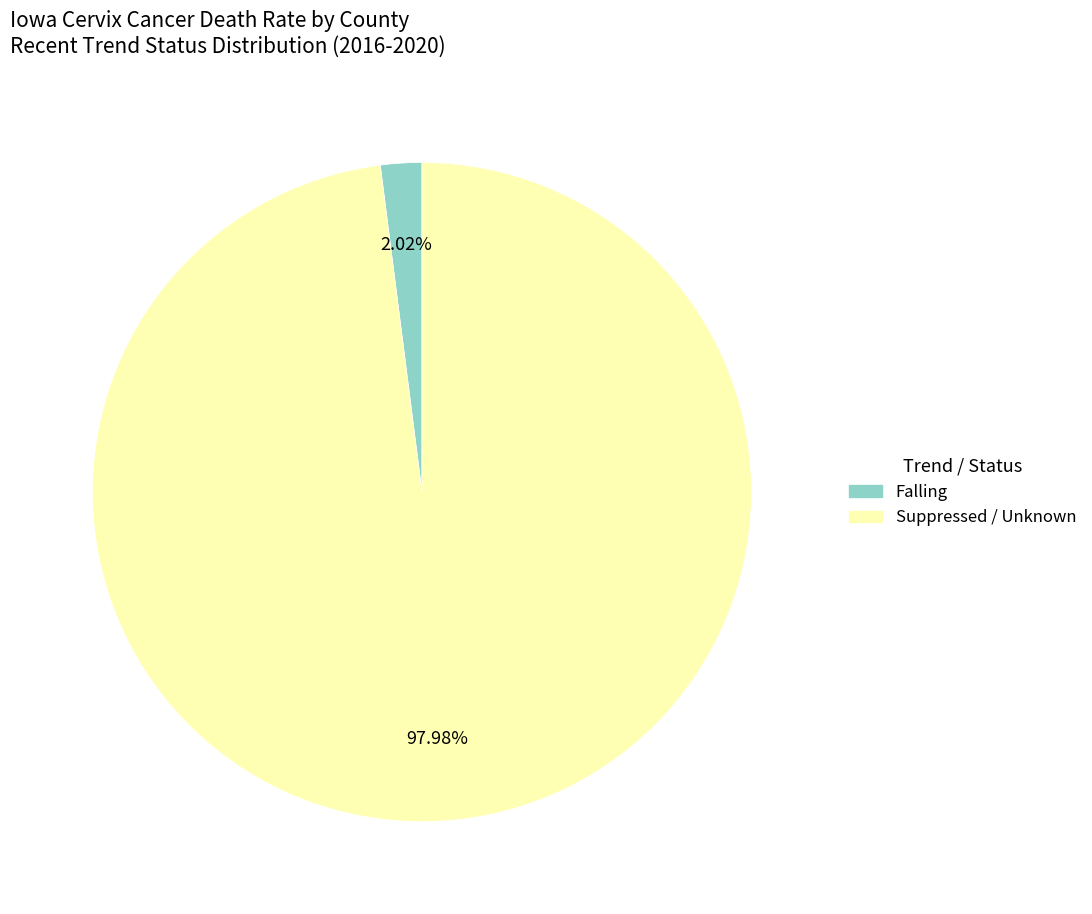

Is there any slice that represents more than half of the pie?

Yes